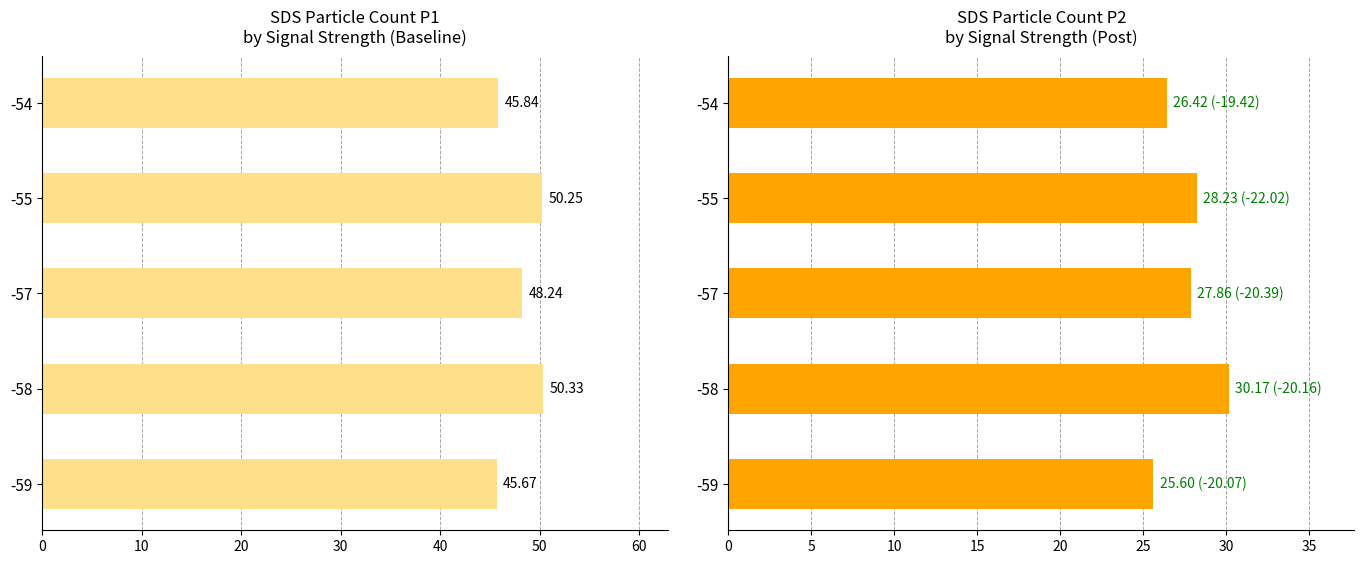

At -55, list the series in order from smallest to largest.

SDS_P2, SDS_P1